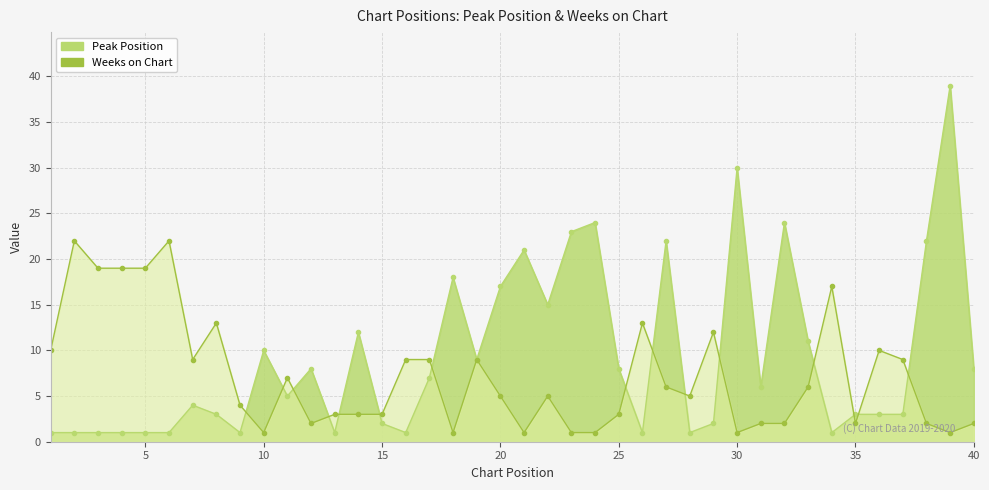

At which category is the sum across all series the highest?

39